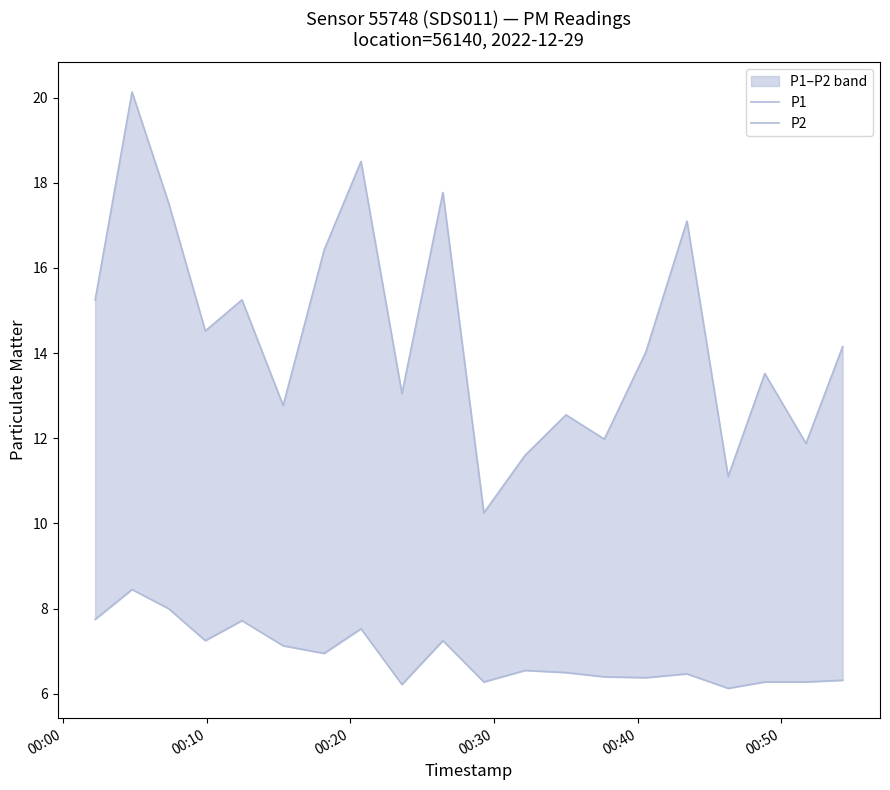

Count the number of categories in the chart.

20